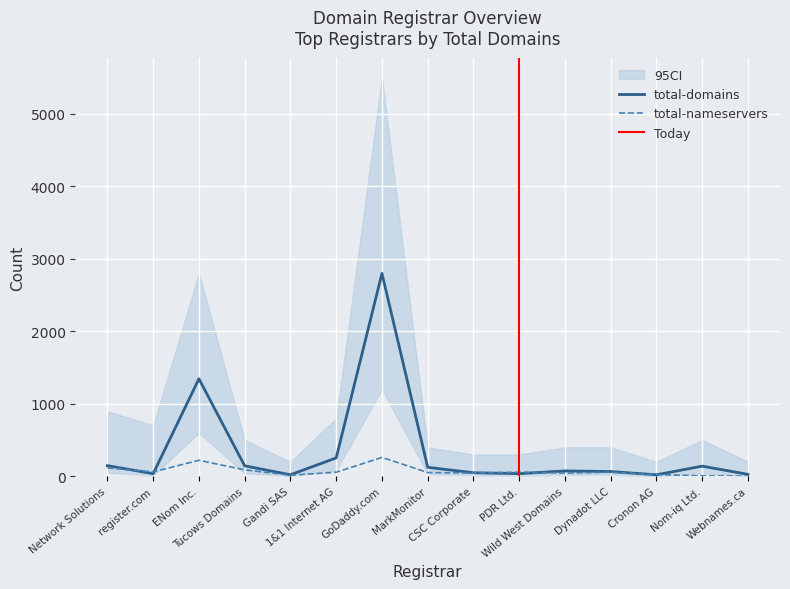

Is the value of total-domains at Network Solutions greater than the value of total-nameservers at Wild West Domains?

Yes